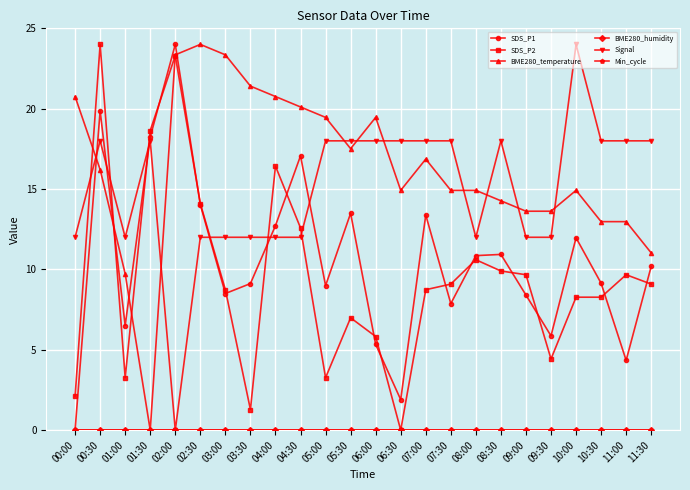

Reading left to right, transcribe all the data shown in this chart.

SDS_P1: 00:00=0.0	00:30=19.9	01:00=6.5	01:30=18.2	02:00=24.0	02:30=14.0	03:00=8.5	03:30=9.1	04:00=12.7	04:30=17.1	05:00=9.0	05:30=13.5	06:00=5.3	06:30=1.9	07:00=13.4	07:30=7.9	08:00=10.9	08:30=10.9	09:00=8.4	09:30=5.9	10:00=12.0	10:30=9.1	11:00=4.3	11:30=10.2
SDS_P2: 00:00=2.1	00:30=24.0	01:00=3.3	01:30=18.6	02:00=23.3	02:30=14.1	03:00=8.7	03:30=1.3	04:00=16.4	04:30=12.6	05:00=3.3	05:30=7.0	06:00=5.8	06:30=0.0	07:00=8.7	07:30=9.1	08:00=10.6	08:30=9.9	09:00=9.7	09:30=4.4	10:00=8.3	10:30=8.3	11:00=9.7	11:30=9.1
BME280_temperature: 00:00=20.8	00:30=16.2	01:00=9.7	01:30=0.0	02:00=23.4	02:30=24.0	03:00=23.4	03:30=21.4	04:00=20.8	04:30=20.1	05:00=19.5	05:30=17.5	06:00=19.5	06:30=14.9	07:00=16.9	07:30=14.9	08:00=14.9	08:30=14.3	09:00=13.6	09:30=13.6	10:00=14.9	10:30=13.0	11:00=13.0	11:30=11.0
BME280_humidity: 00:00=0.0	00:30=0.0	01:00=0.0	01:30=0.0	02:00=0.0	02:30=0.0	03:00=0.0	03:30=0.0	04:00=0.0	04:30=0.0	05:00=0.0	05:30=0.0	06:00=0.0	06:30=0.0	07:00=0.0	07:30=0.0	08:00=0.0	08:30=0.0	09:00=0.0	09:30=0.0	10:00=0.0	10:30=0.0	11:00=0.0	11:30=0.0
Signal: 00:00=12.0	00:30=18.0	01:00=12.0	01:30=18.0	02:00=0.0	02:30=12.0	03:00=12.0	03:30=12.0	04:00=12.0	04:30=12.0	05:00=18.0	05:30=18.0	06:00=18.0	06:30=18.0	07:00=18.0	07:30=18.0	08:00=12.0	08:30=18.0	09:00=12.0	09:30=12.0	10:00=24.0	10:30=18.0	11:00=18.0	11:30=18.0
Min_cycle: 00:00=0.0	00:30=0.0	01:00=0.0	01:30=0.0	02:00=0.0	02:30=0.0	03:00=0.0	03:30=0.0	04:00=0.0	04:30=0.0	05:00=0.0	05:30=0.0	06:00=0.0	06:30=0.0	07:00=0.0	07:30=0.0	08:00=0.0	08:30=0.0	09:00=0.0	09:30=0.0	10:00=0.0	10:30=0.0	11:00=0.0	11:30=0.0